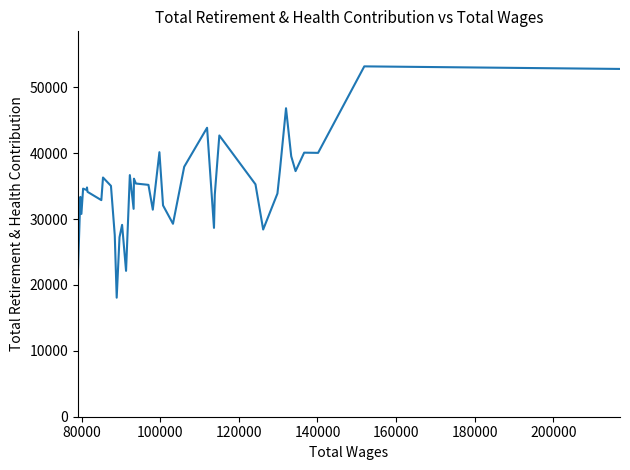

What is the sum of all values?

1392487